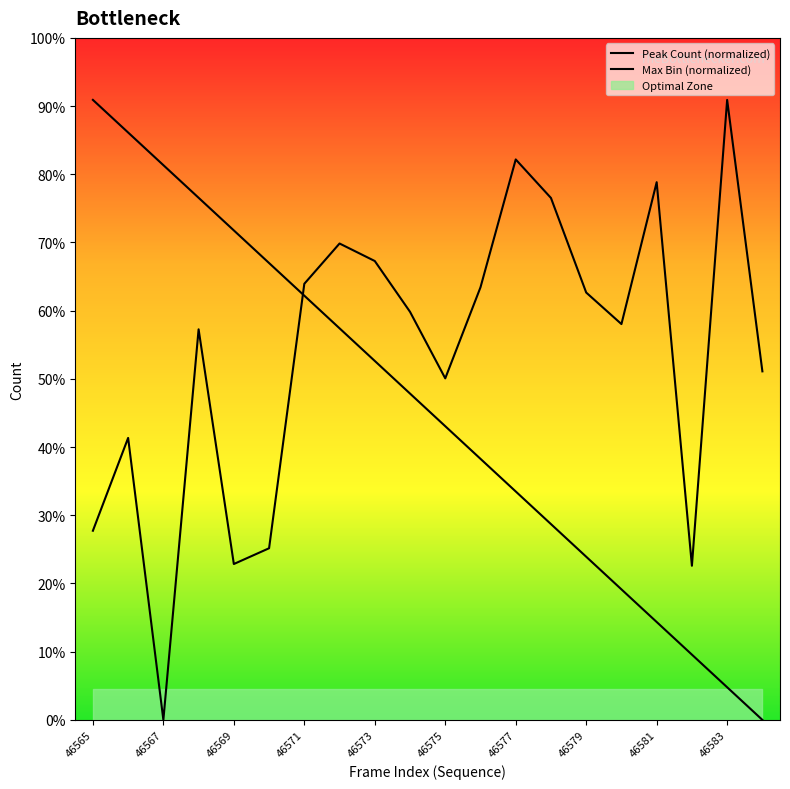

Which series has the largest total across all categories?

Max Bin (normalized)